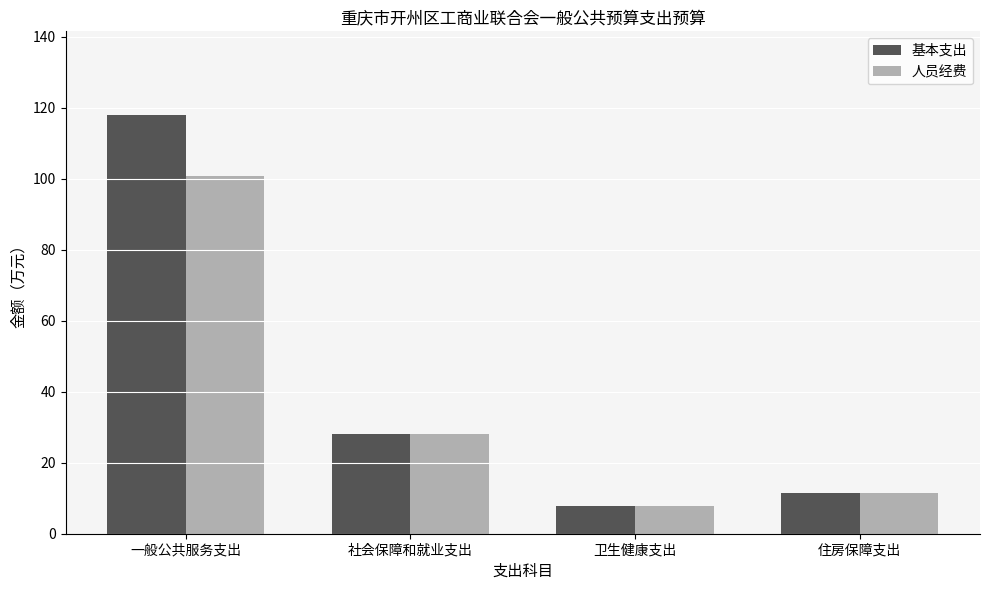

Count the number of categories in the chart.

4